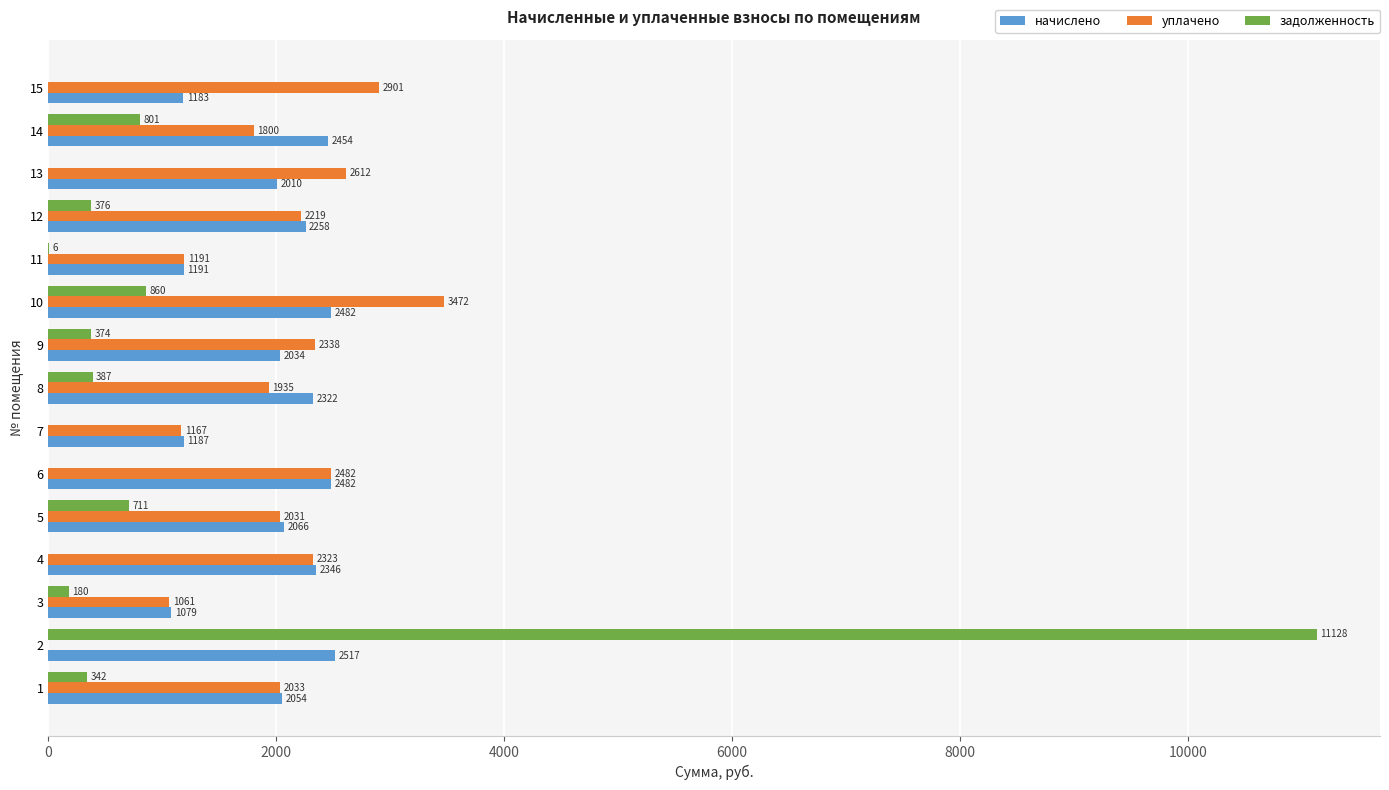

How many positive values does the задолженность series have?

10